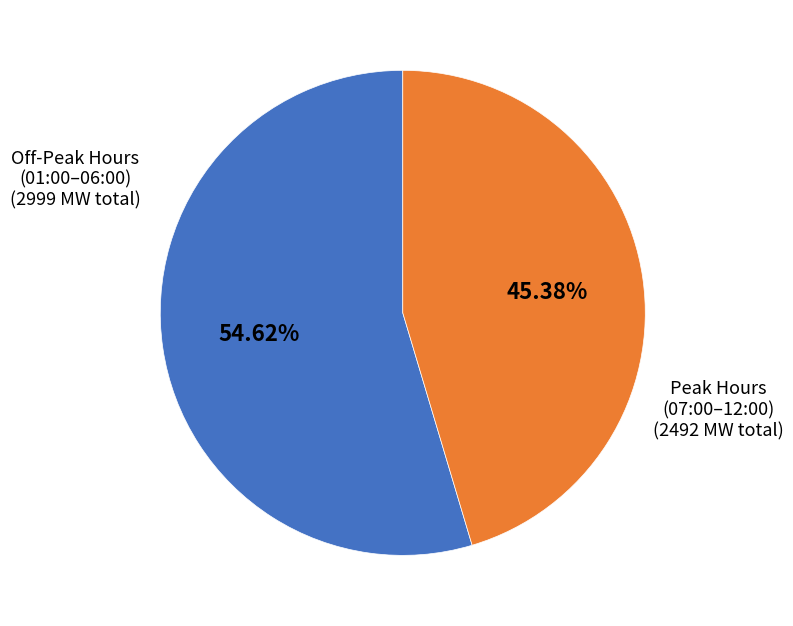

How many slices are in this pie chart?

2